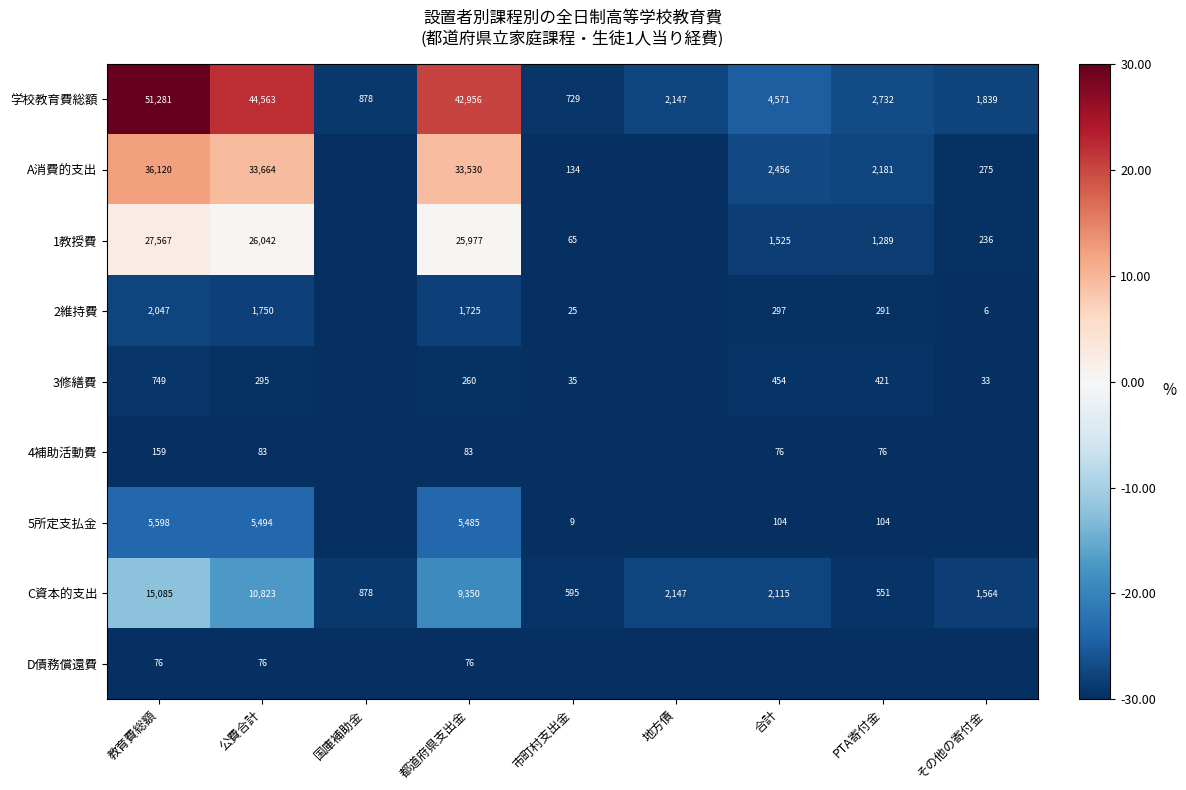

What is the difference between the second highest and minimum values in the C資本的支出 series?

10272